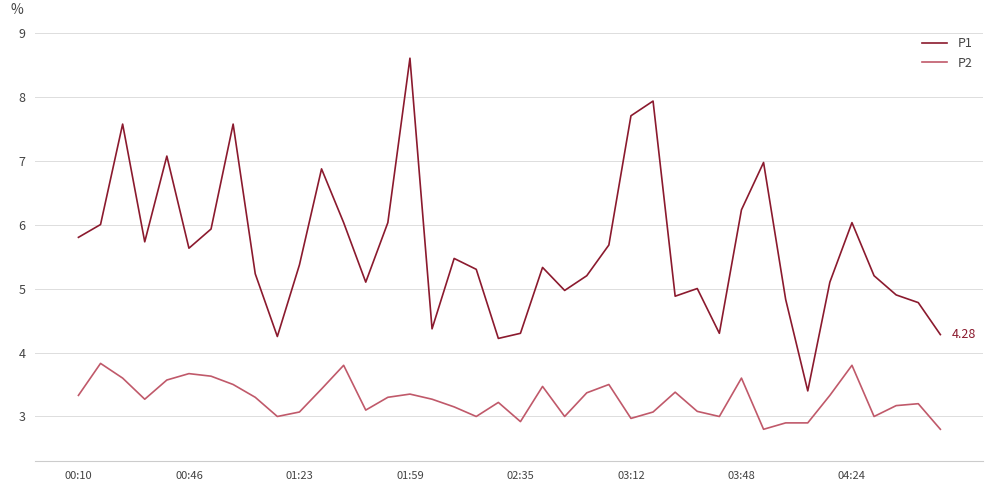

True or false: P1 and P2 cross at least once.

False